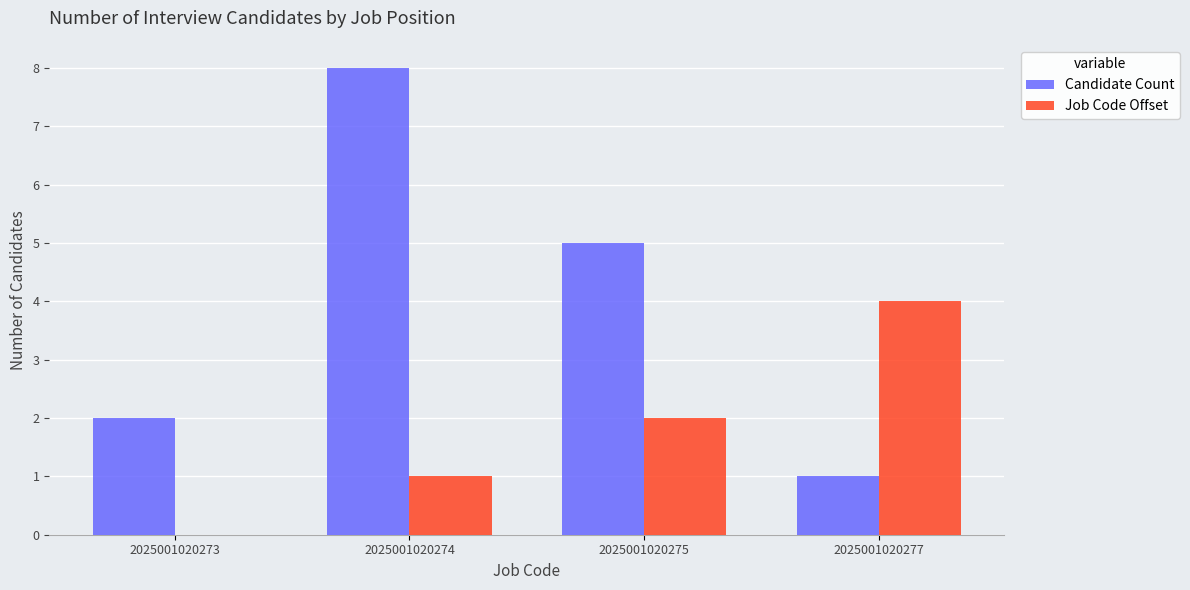

Does the chart contain stacked bars?

No